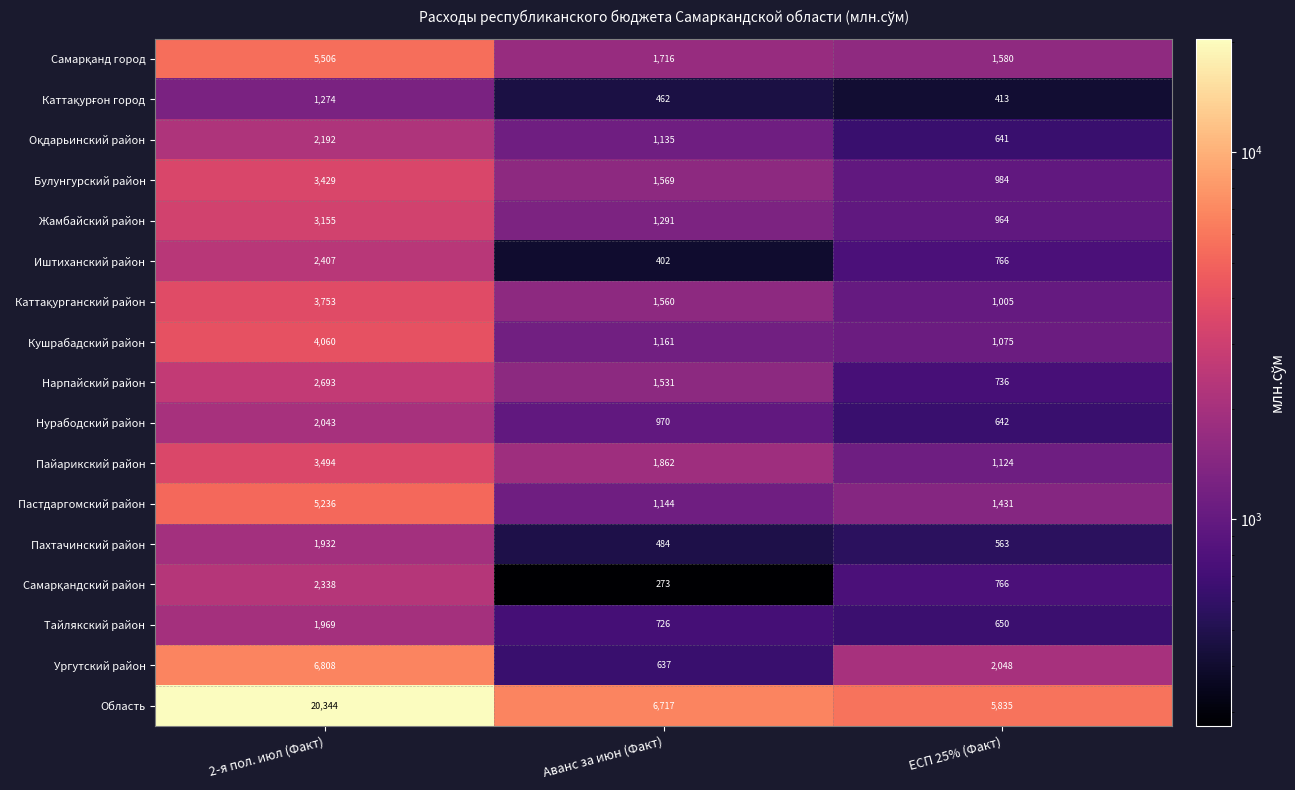

What is the lowest value of the Кушрабадский район series?

1075